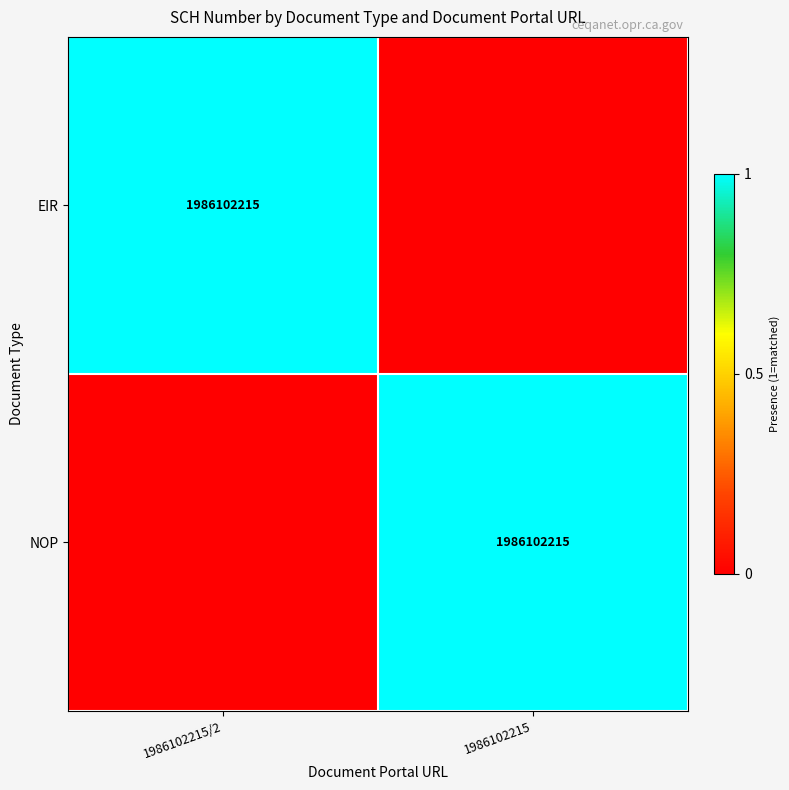

True or false: EIR has a value of 1986102215 at 1986102215/2.

True